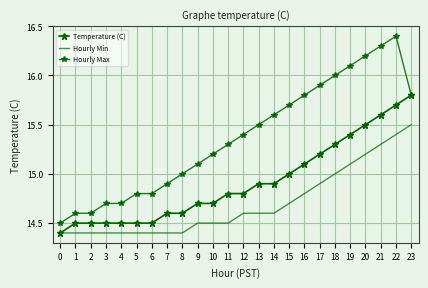

Where is Temperature (C) nearest to the value 15?

15